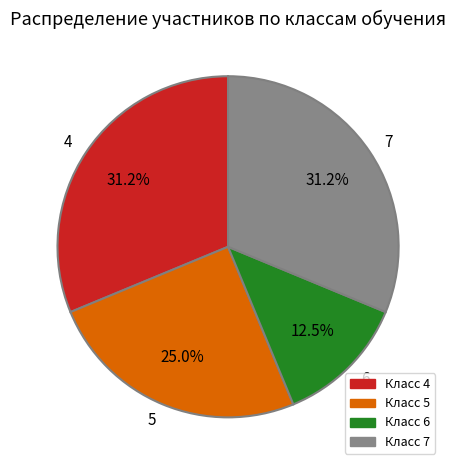

What is the ratio of the value at 6 to the value at 4?

0.4